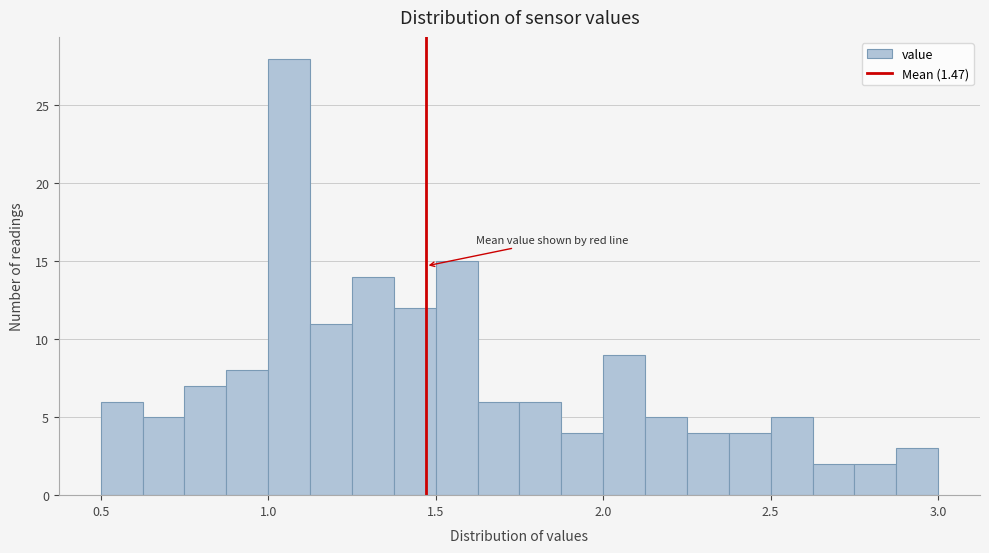

Read against the x-axis, roughly where is the centre of the tallest bar?

1.05